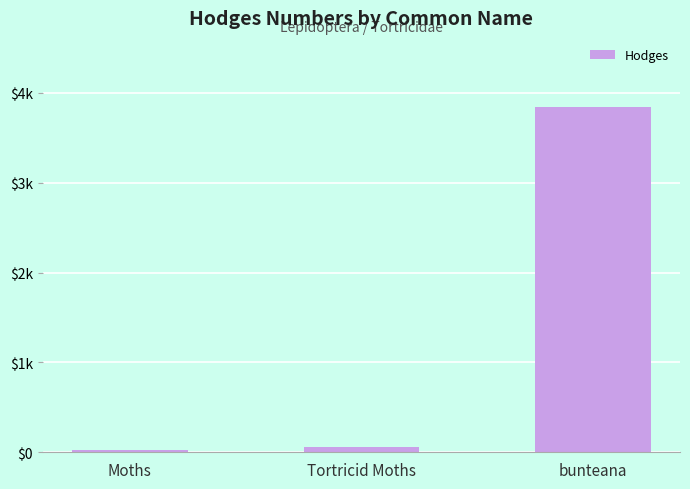

What value does the data have at Moths?

29.0